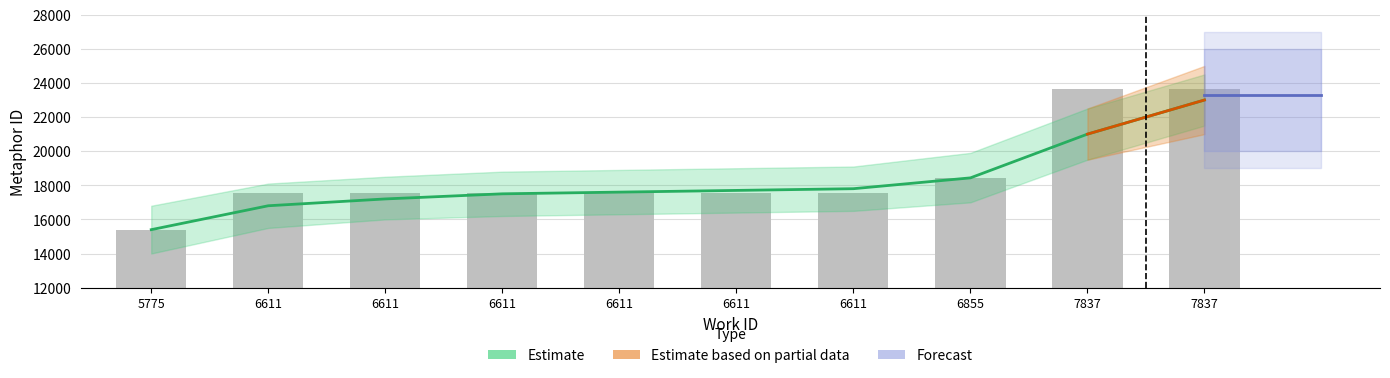

Reading left to right, list all the values displayed in this chart.

15398	17531	17536	17538	17539	17541	17543	18435	23632	23633